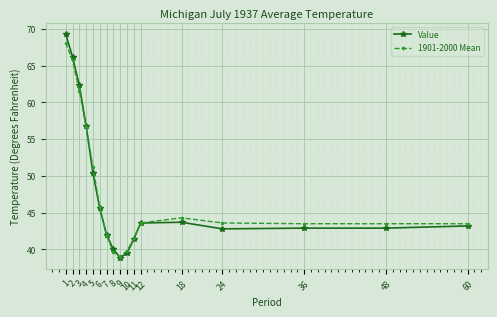

Is the value of Value at 18 greater than the value of 1901-2000 Mean at 9?

Yes